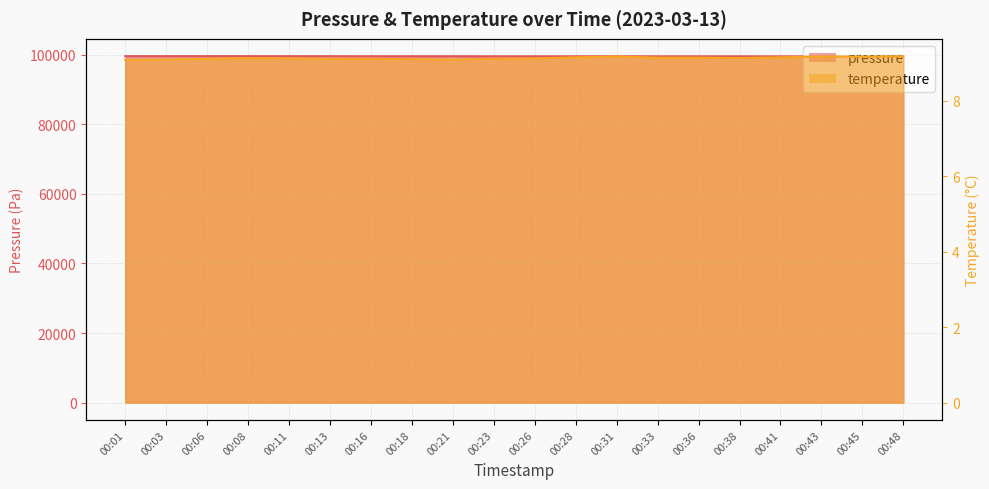

Reading left to right, what are all the values shown in this chart?

pressure: 00:01=99540.3	00:03=99542.6	00:06=99540.4	00:08=99537.5	00:11=99536.7	00:13=99531.8	00:16=99519.3	00:18=99520.4	00:21=99516.3	00:23=99506.2	00:26=99502.5	00:28=99503.6	00:31=99501.4	00:33=99492.3	00:36=99495.0	00:38=99496.1	00:41=99486.0	00:43=99480.3	00:45=99483.8	00:48=99477.4
temperature: 00:01=9.1	00:03=9.1	00:06=9.1	00:08=9.1	00:11=9.1	00:13=9.1	00:16=9.1	00:18=9.1	00:21=9.1	00:23=9.1	00:26=9.1	00:28=9.2	00:31=9.2	00:33=9.1	00:36=9.1	00:38=9.1	00:41=9.2	00:43=9.2	00:45=9.2	00:48=9.2